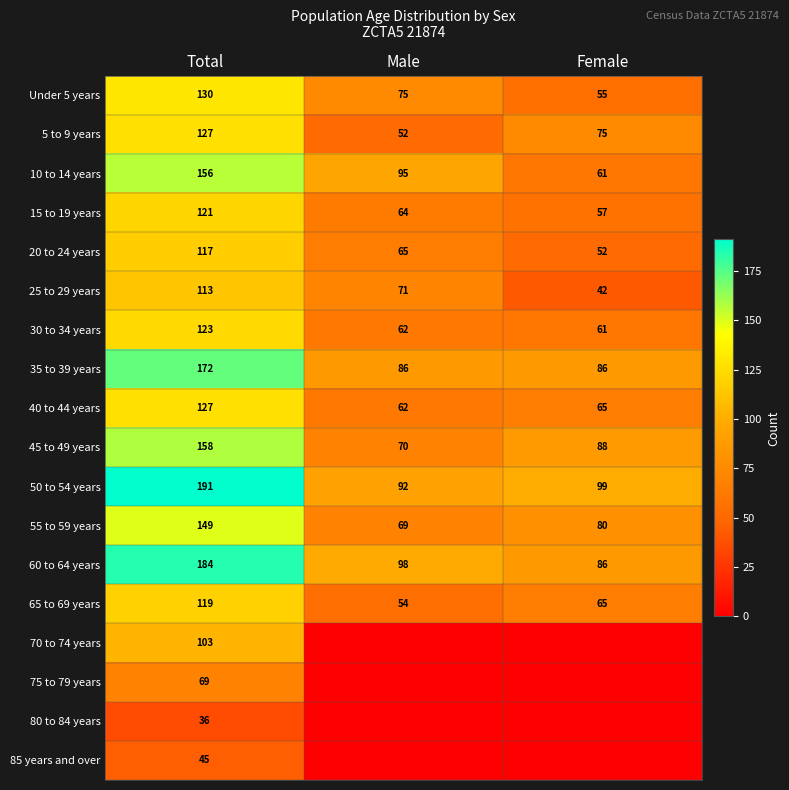

What is the difference between the highest and lowest values at Male?

98